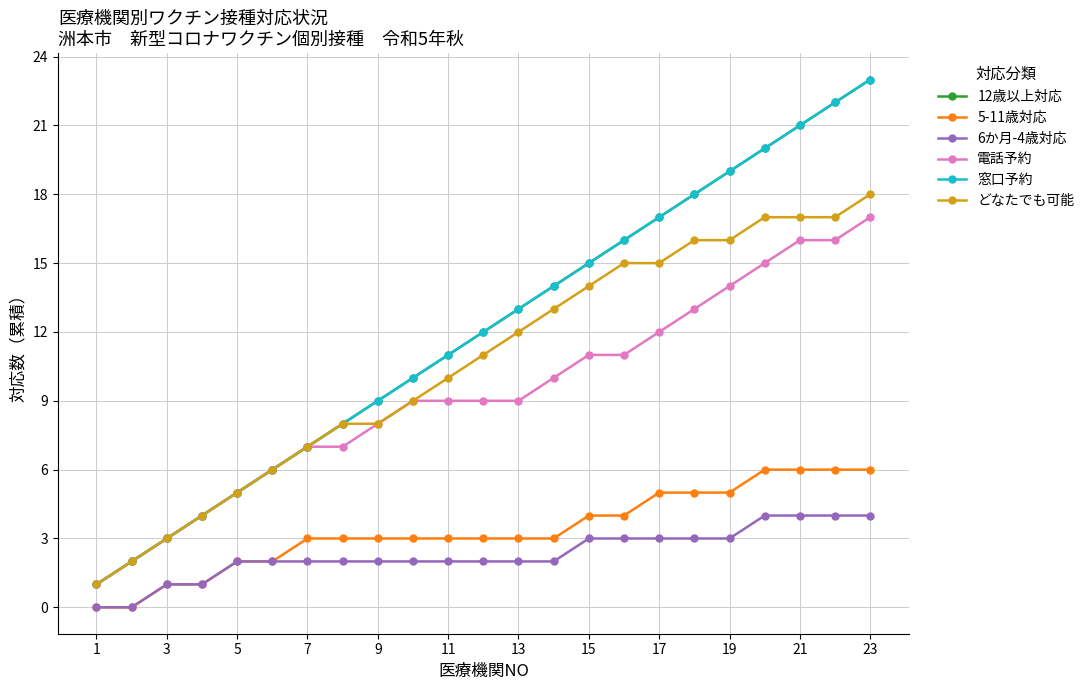

Is this an area chart (filled region under the line)?

No